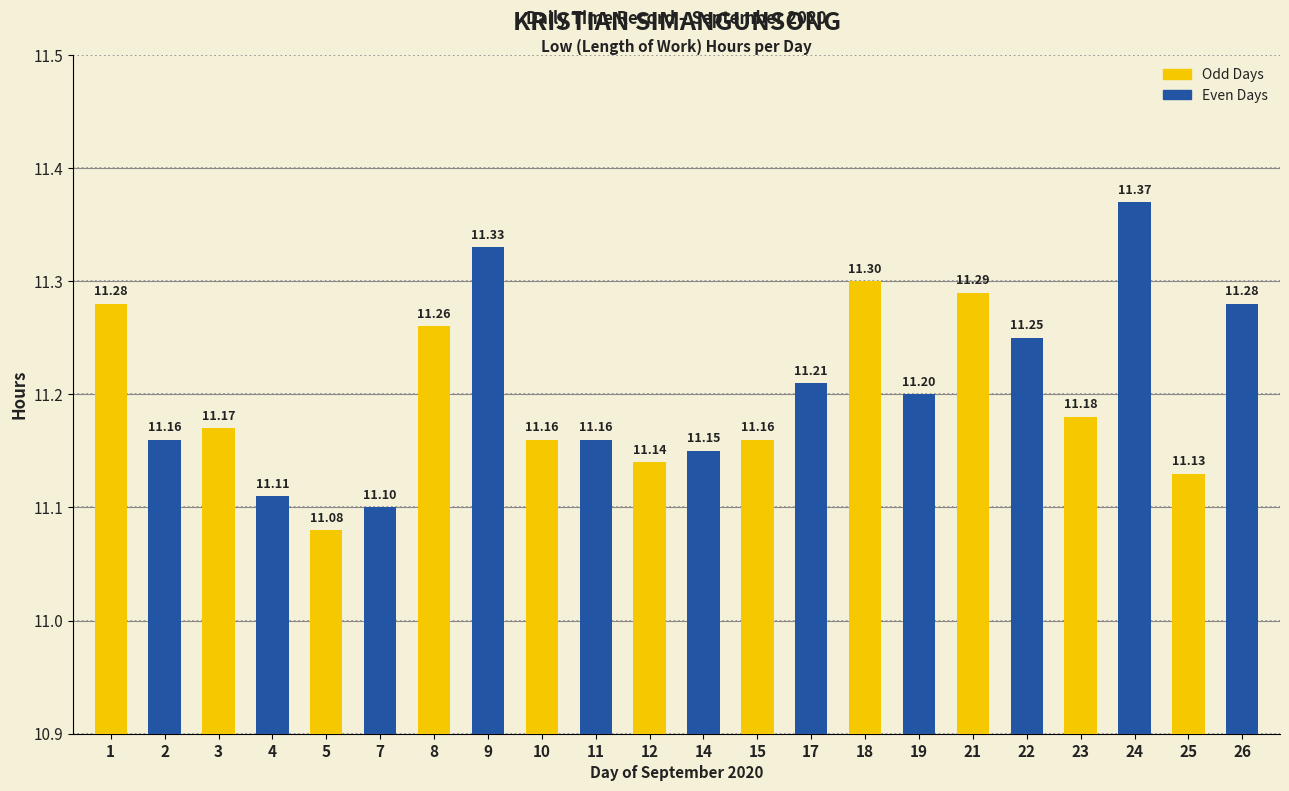

What is the ratio of the value at 10 to the value at 4?

1.0